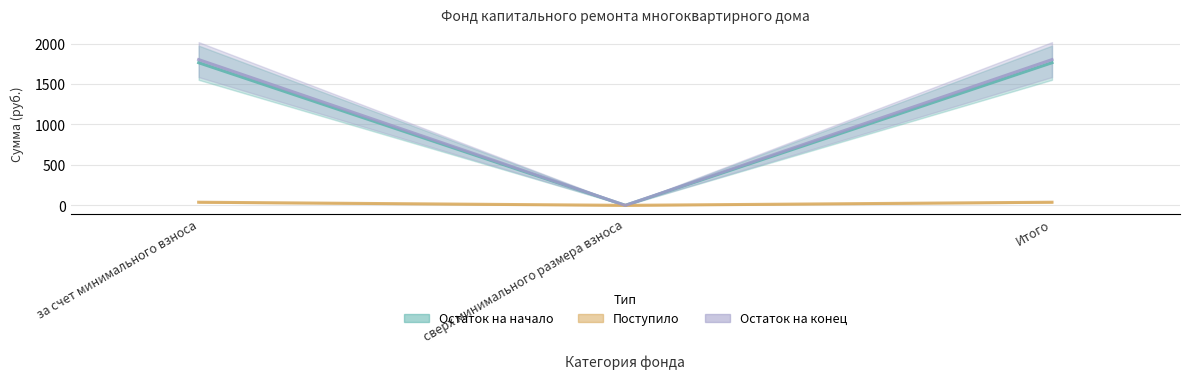

Does the chart have visible grid lines?

Yes